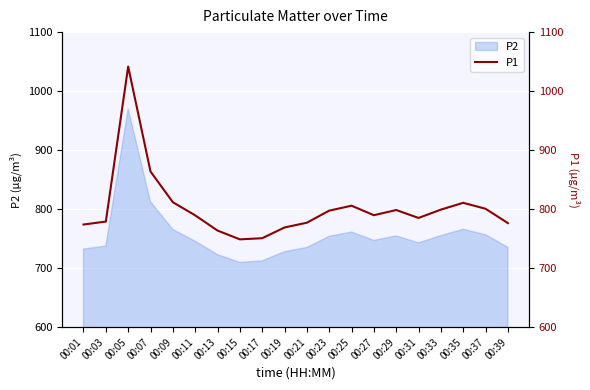

How many values are below 789?

9